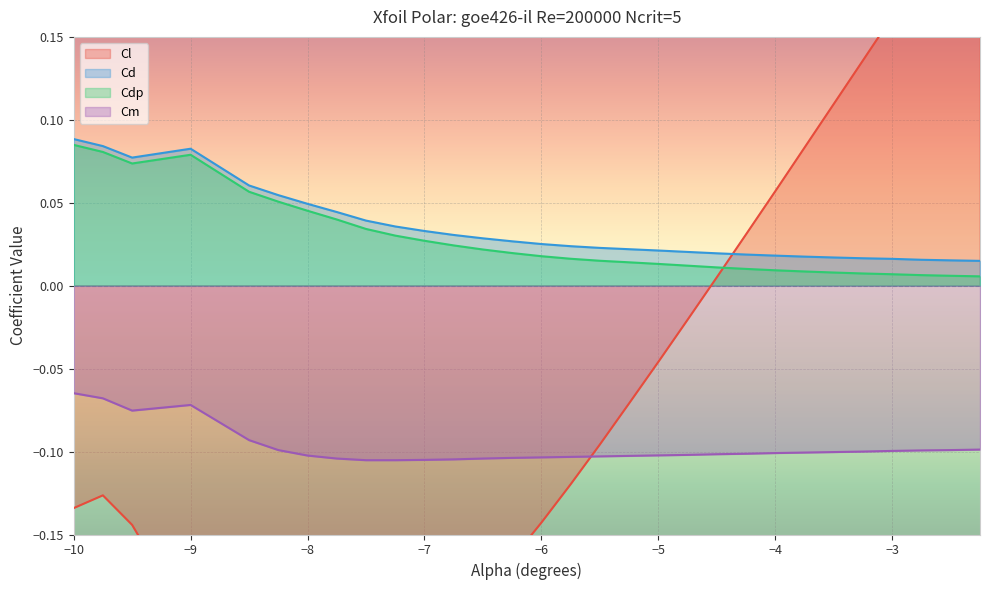

Reading right to left, extract all data points from this chart.

Cl: 0.2	0.2	0.2	0.2	0.1	0.1	0.1	0.1	0.0	0.0	-0.0	-0.0	-0.1	-0.1	-0.1	-0.1	-0.2	-0.2	-0.2	-0.2	-0.2	-0.2	-0.2	-0.2	-0.2	-0.2	-0.2	-0.1	-0.1	-0.1
Cd: 0.0	0.0	0.0	0.0	0.0	0.0	0.0	0.0	0.0	0.0	0.0	0.0	0.0	0.0	0.0	0.0	0.0	0.0	0.0	0.0	0.0	0.0	0.0	0.0	0.1	0.1	0.1	0.1	0.1	0.1
Cdp: 0.0	0.0	0.0	0.0	0.0	0.0	0.0	0.0	0.0	0.0	0.0	0.0	0.0	0.0	0.0	0.0	0.0	0.0	0.0	0.0	0.0	0.0	0.0	0.0	0.1	0.1	0.1	0.1	0.1	0.1
Cm: -0.1	-0.1	-0.1	-0.1	-0.1	-0.1	-0.1	-0.1	-0.1	-0.1	-0.1	-0.1	-0.1	-0.1	-0.1	-0.1	-0.1	-0.1	-0.1	-0.1	-0.1	-0.1	-0.1	-0.1	-0.1	-0.1	-0.1	-0.1	-0.1	-0.1